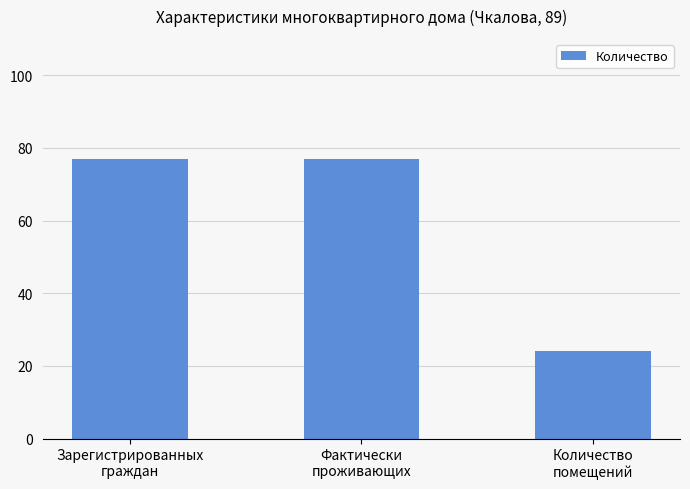

What is the value of the 3rd bar from the left?

24